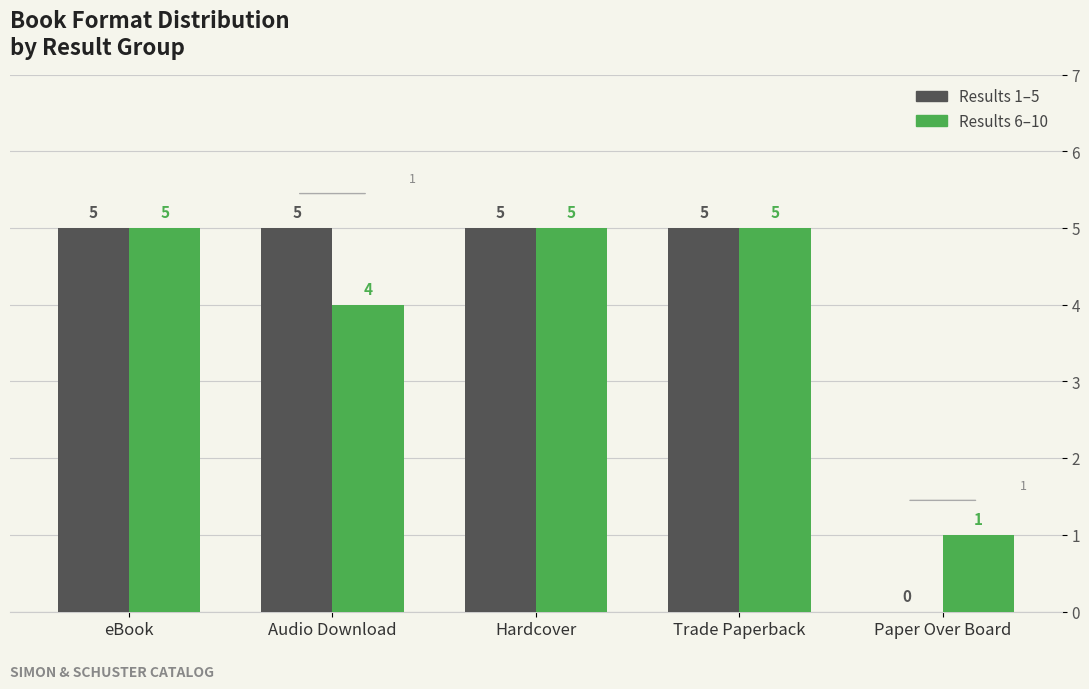

What is the maximum value for Results 1–5?

5